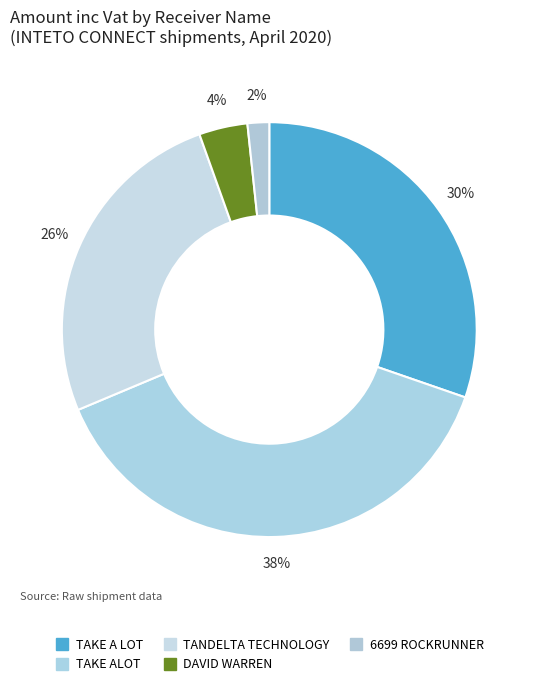

Between 6699 ROCKRUNNER and TAKE A LOT, which is larger?

TAKE A LOT